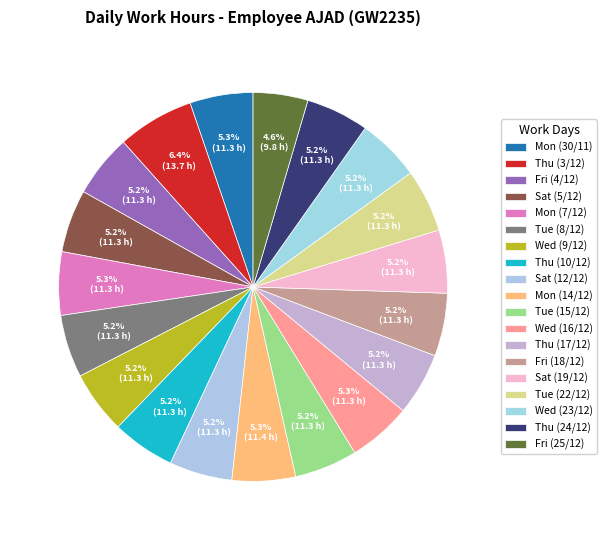

To the nearest percent, what percentage of the pie is Mon (30/11)?

5%